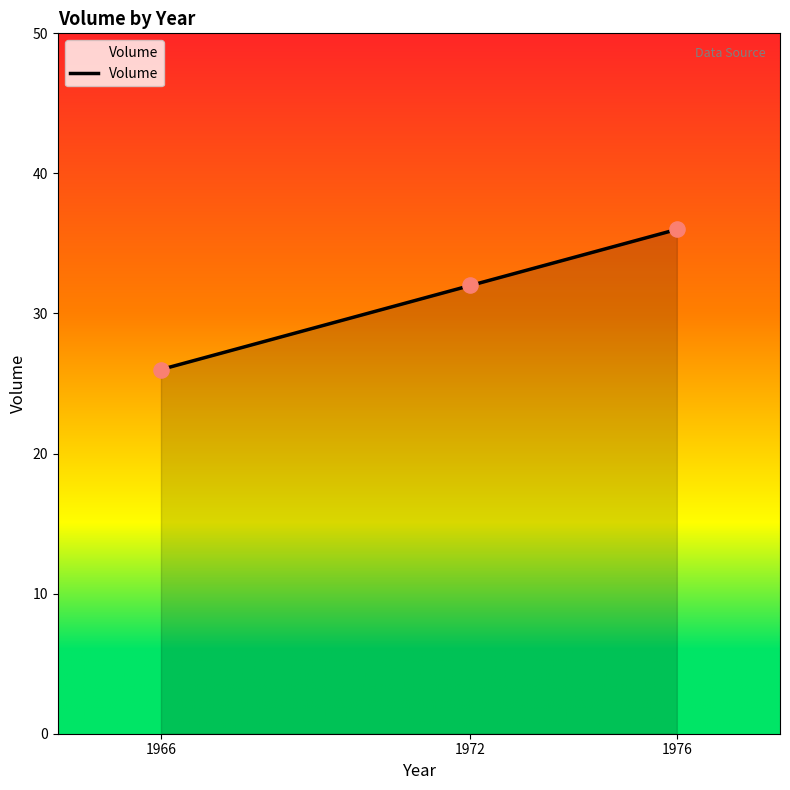

What is the ratio of the value at 1972 to the value at 1966?

1.2